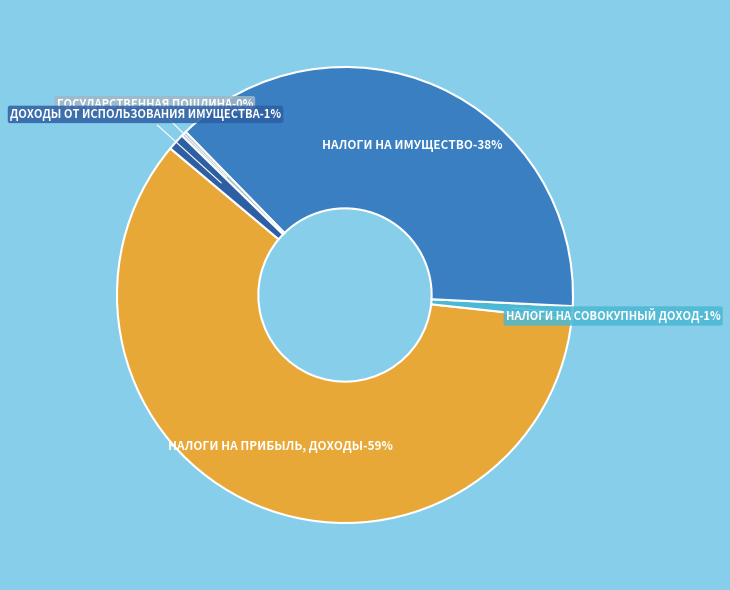

To the nearest percent, what is the average slice percentage?

20%